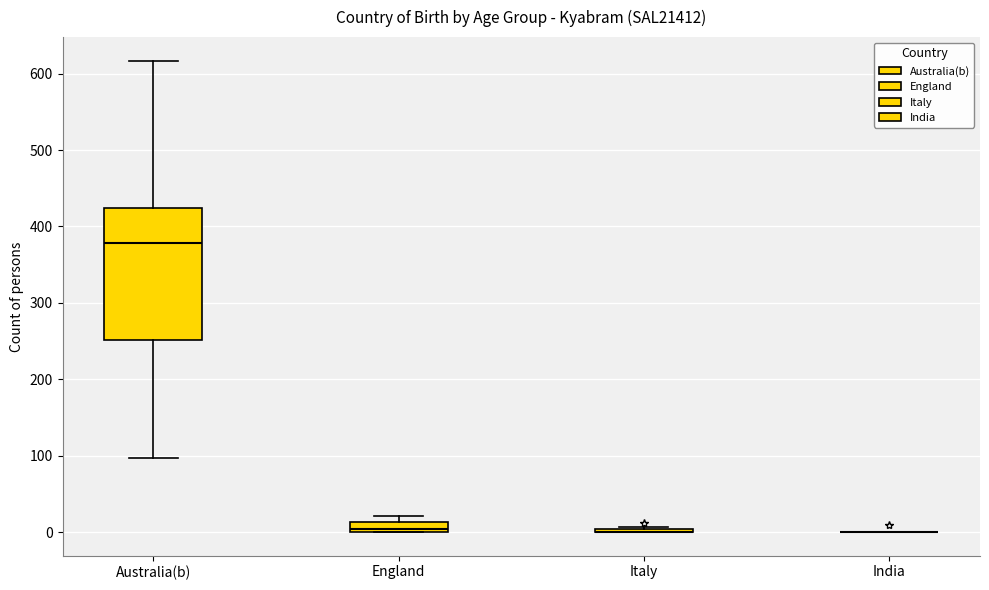

Comparing the boxes themselves (not the whiskers), which one is the tallest?

Australia(b)